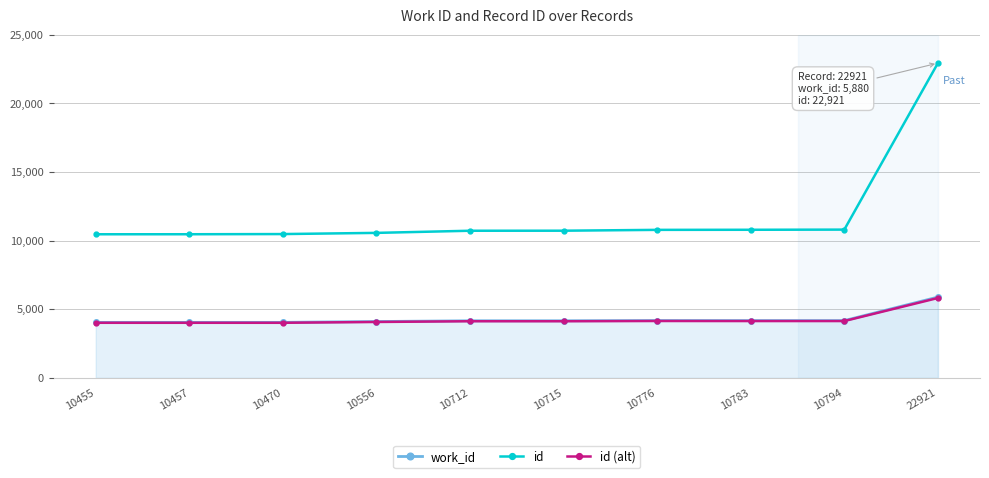

What are all the series names shown in the legend?

work_id, id, id (alt)